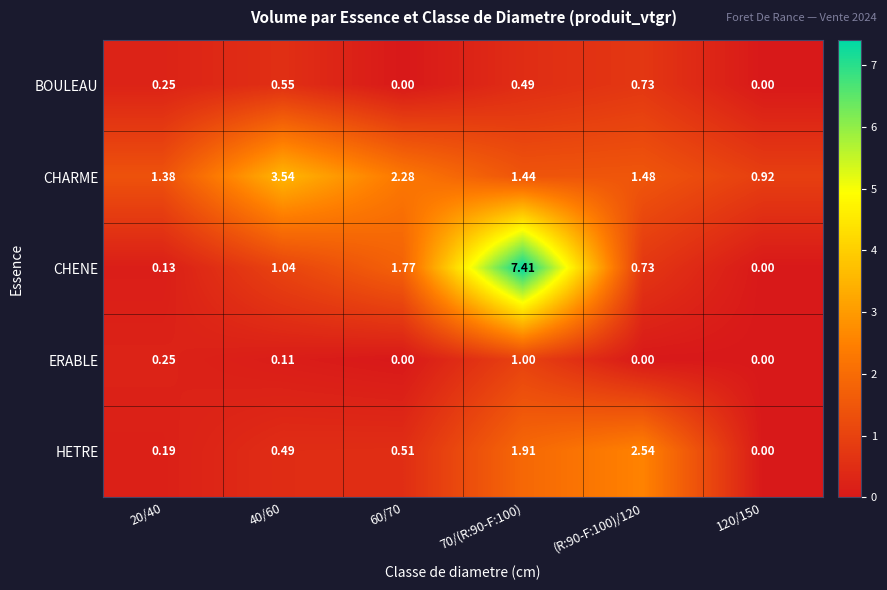

Which series changed the most between 20/40 and 70/(R:90-F:100)?

CHENE